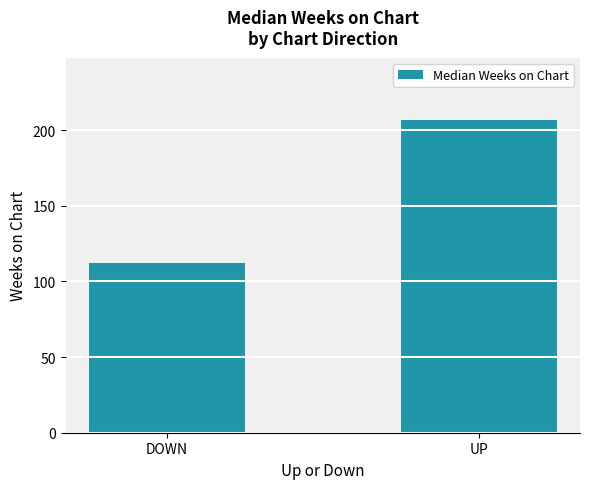

Is it true that the value at UP is 349.8?

False